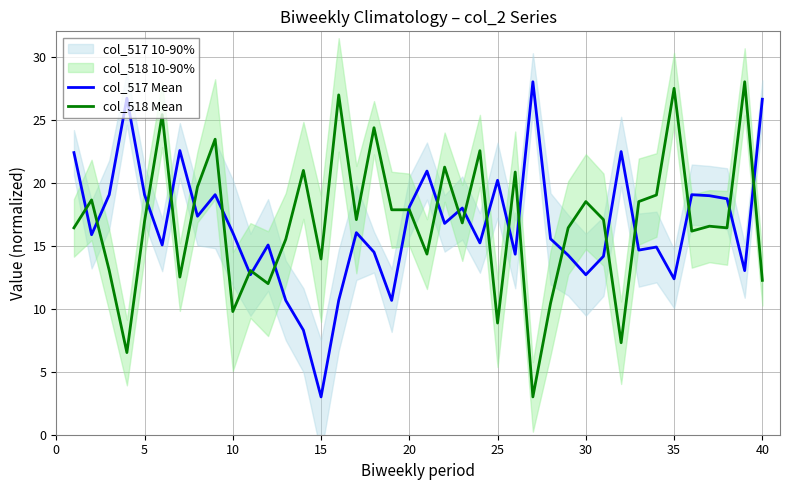

What is the maximum value for col_517 Mean?

28.0